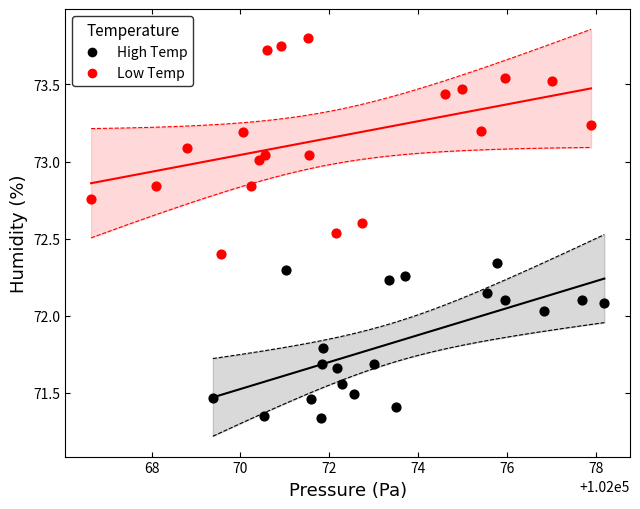

Which series contains the highest Y value?

Low Temp